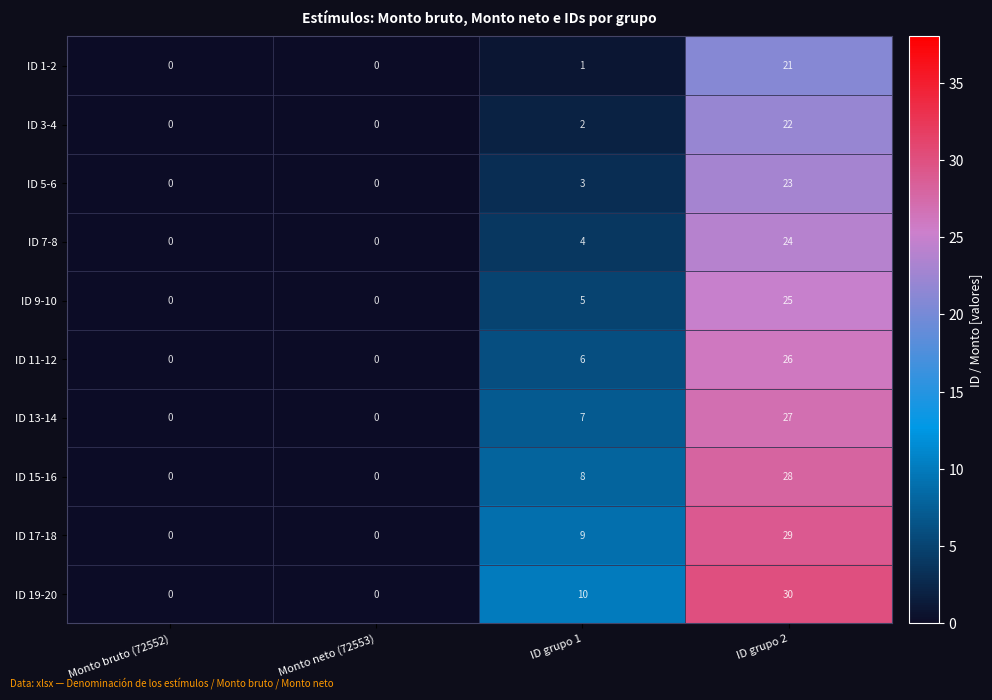

What is the average value of the ID 9-10 series?

8